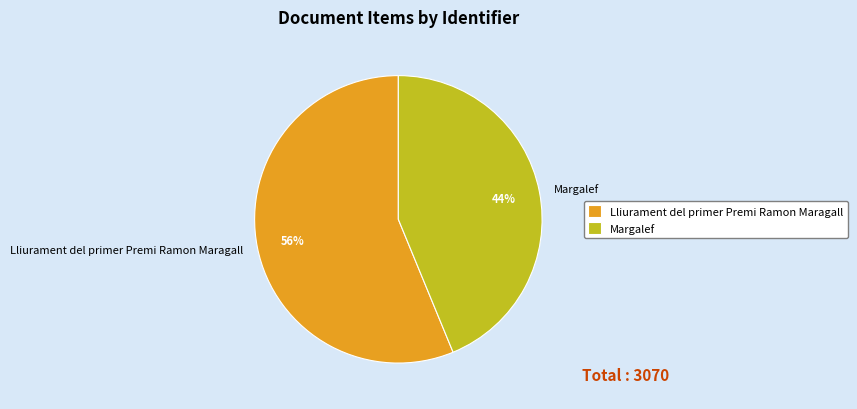

What is the largest slice in the pie chart?

Lliurament del primer Premi Ramon Maragall